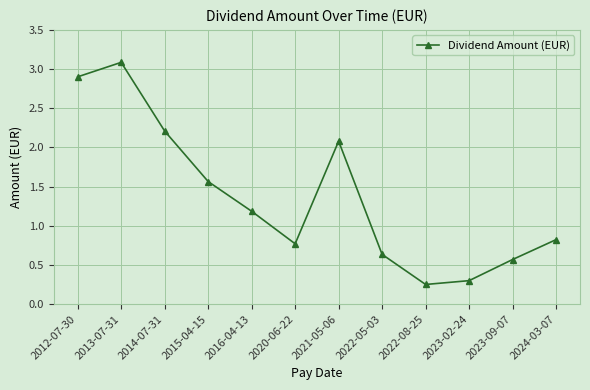

Where does the data first go above 1?

2012-07-30